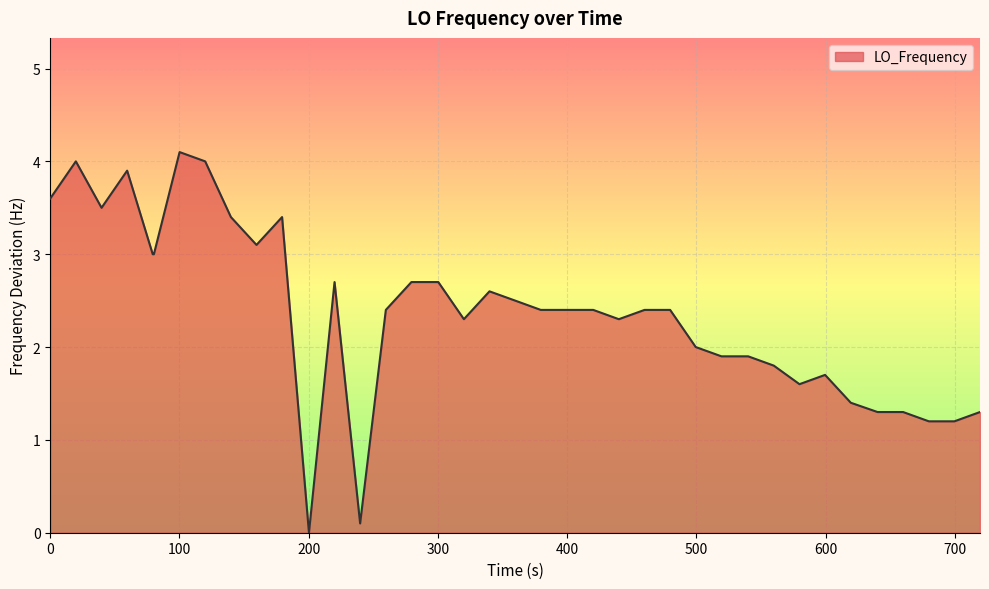

How many categories are shown in the chart?

40